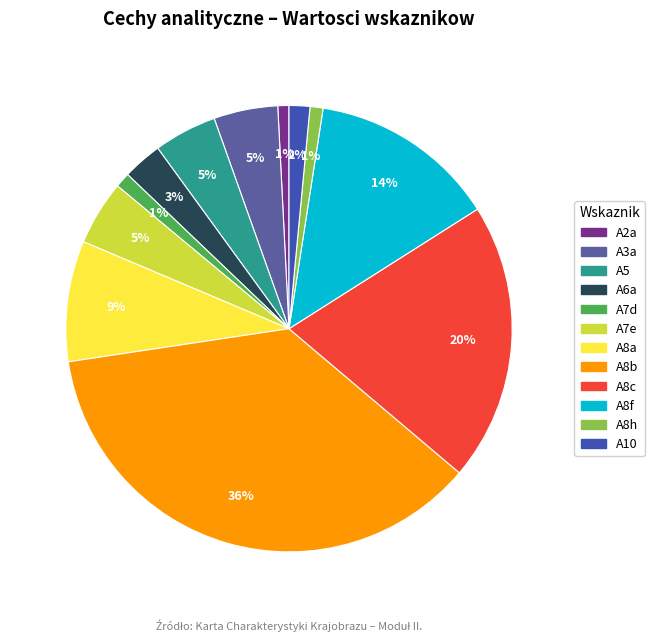

True or false: A8b accounts for 51% of the total.

False